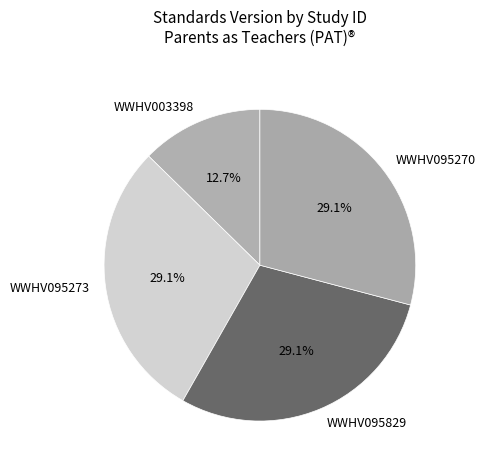

Which slice is the smallest?

WWHV003398